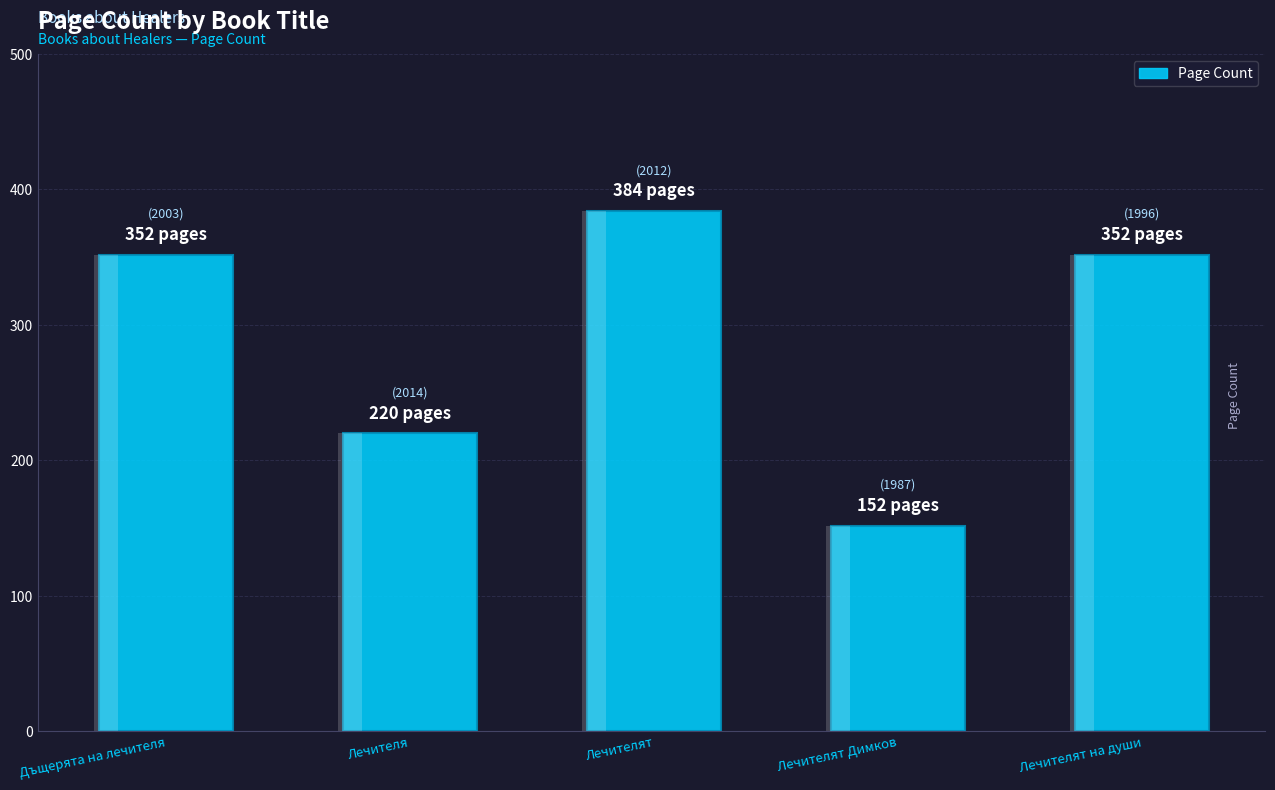

How many series are shown in this chart?

1